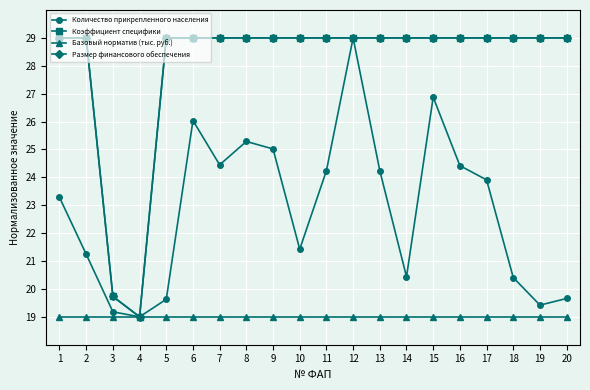

At which category is the sum across all series the highest?

12